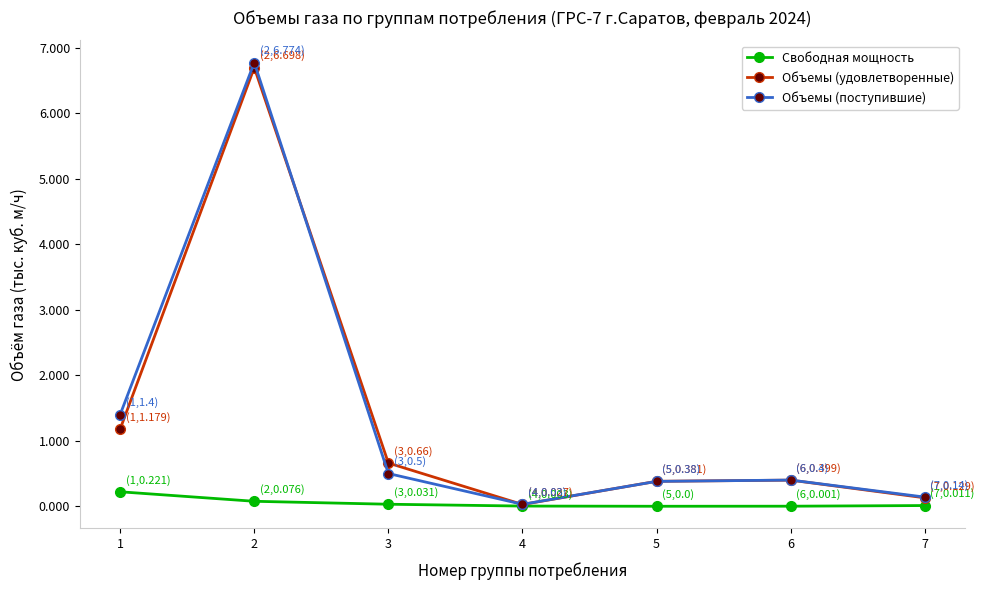

What is the difference between the maximum and minimum values in the Свободная мощность series?

0.2